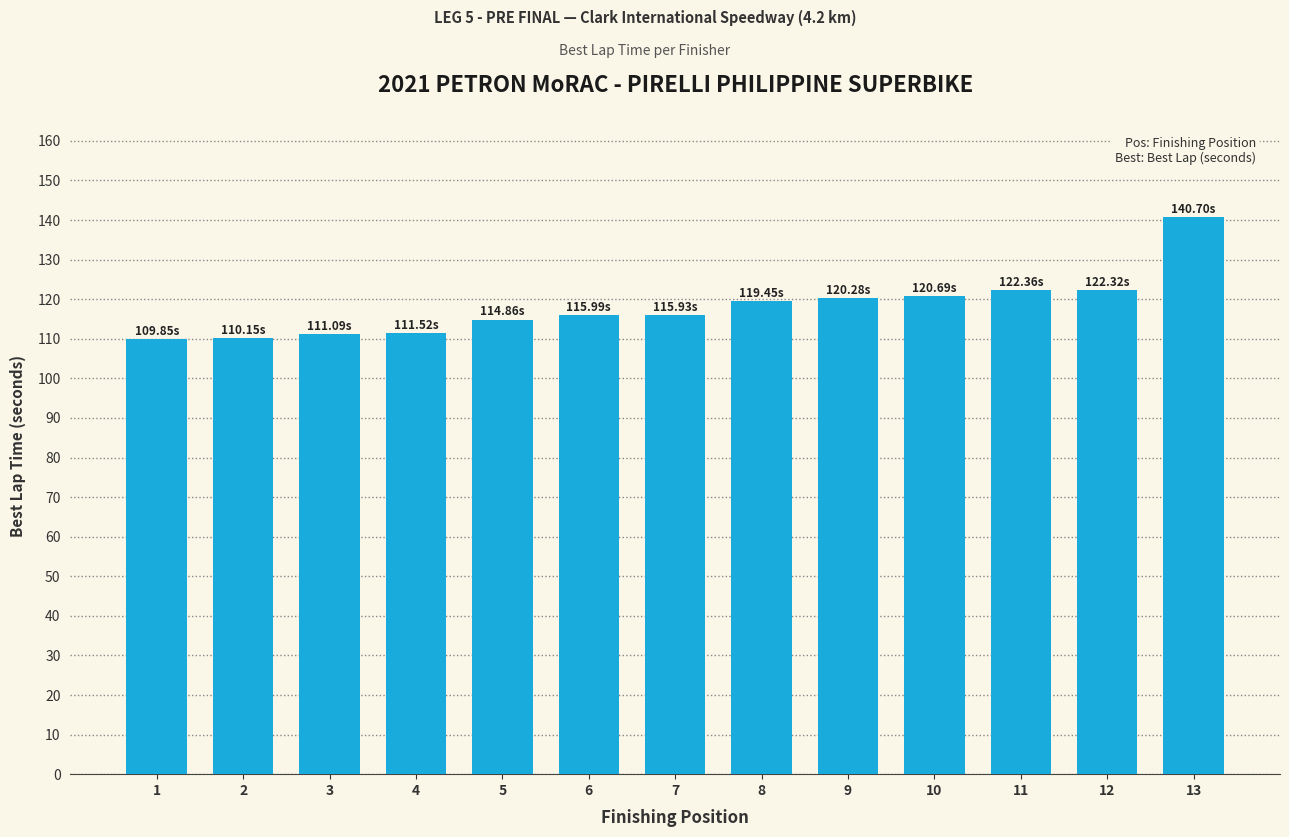

What is the value of the 10th bar from the left?

120.7